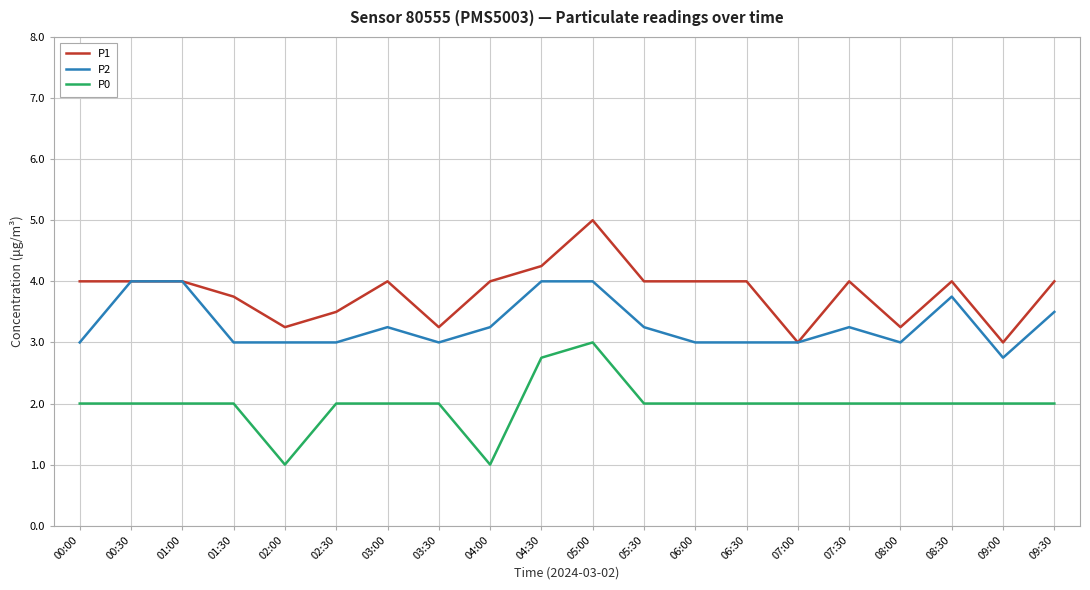

What is the difference between the second highest and second lowest values in the P2 series?

1.0